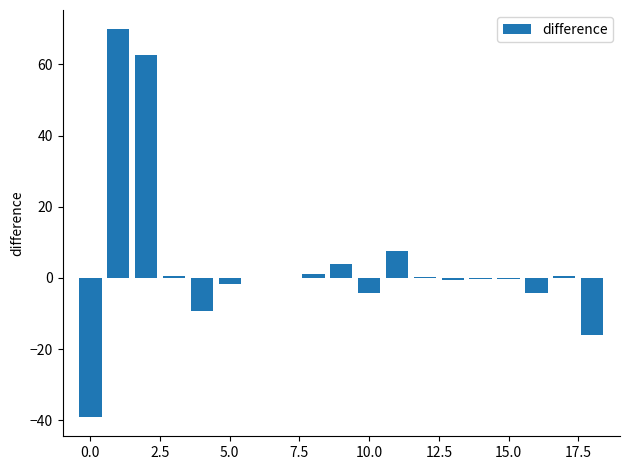

What is the sum of all values?

71.0